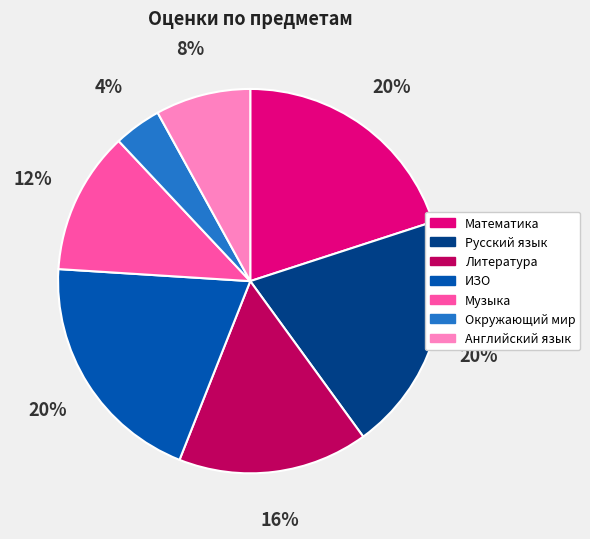

Is there a majority slice in this chart?

No